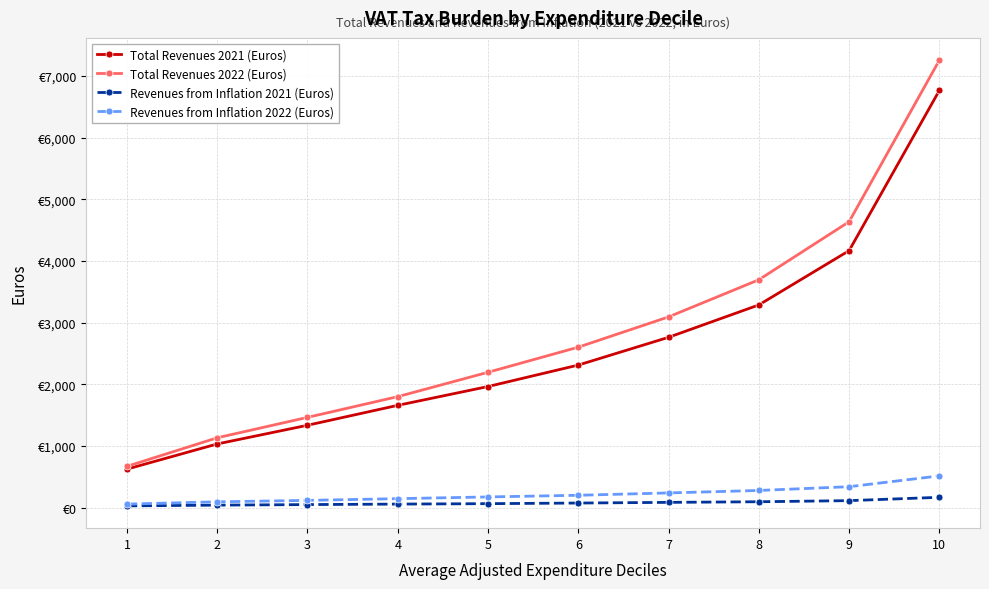

Which series changed the most between 2 and 9?

Total Revenues 2022 (Euros)